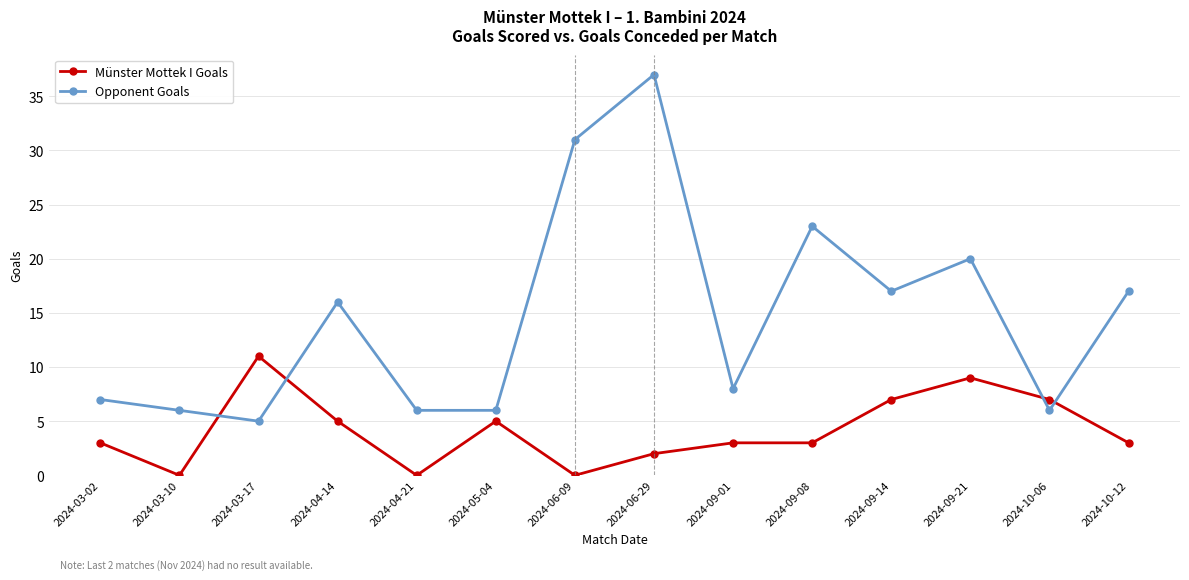

The value of Münster Mottek I Goals at 2024-09-14 is 7. True or false?

True